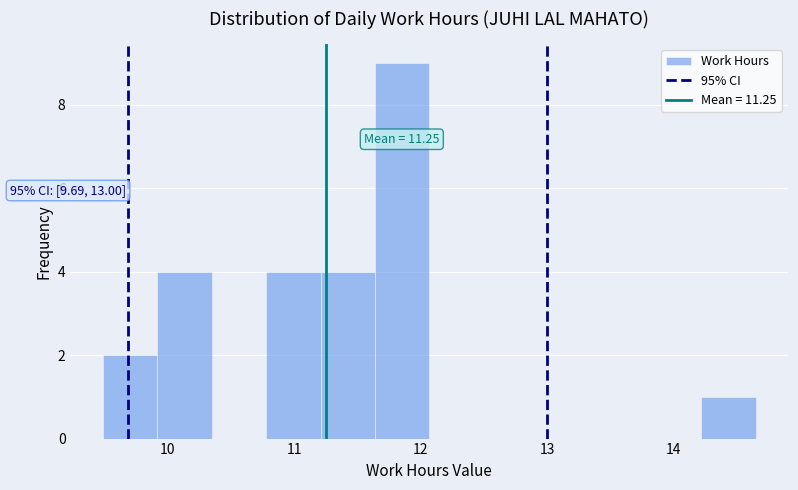

Which range on the x-axis has the tallest bar?

11.64 to 12.07